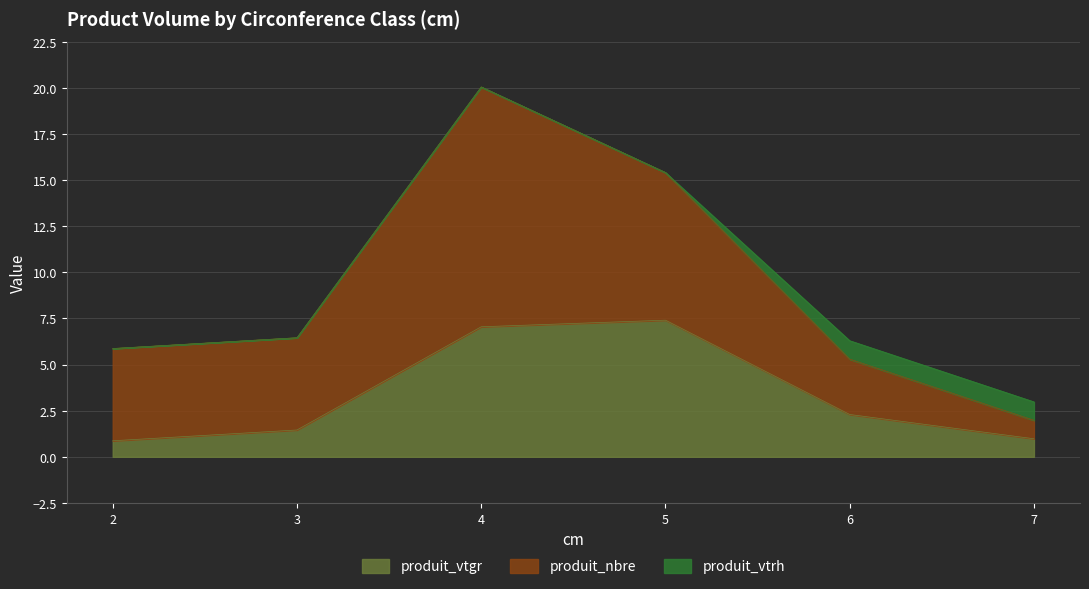

Reading right to left, list all the values displayed in this chart.

produit_vtgr: 1.0	2.3	7.4	7.0	1.5	0.9
produit_nbre: 1.0	3.0	8.0	13.0	5.0	5.0
produit_vtrh: 1.0	1.0	0.0	0.0	0.0	0.0